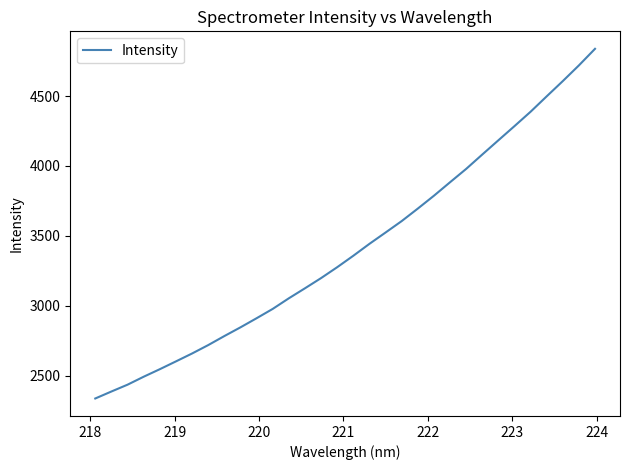

Does the chart display data point markers on the line(s)?

No